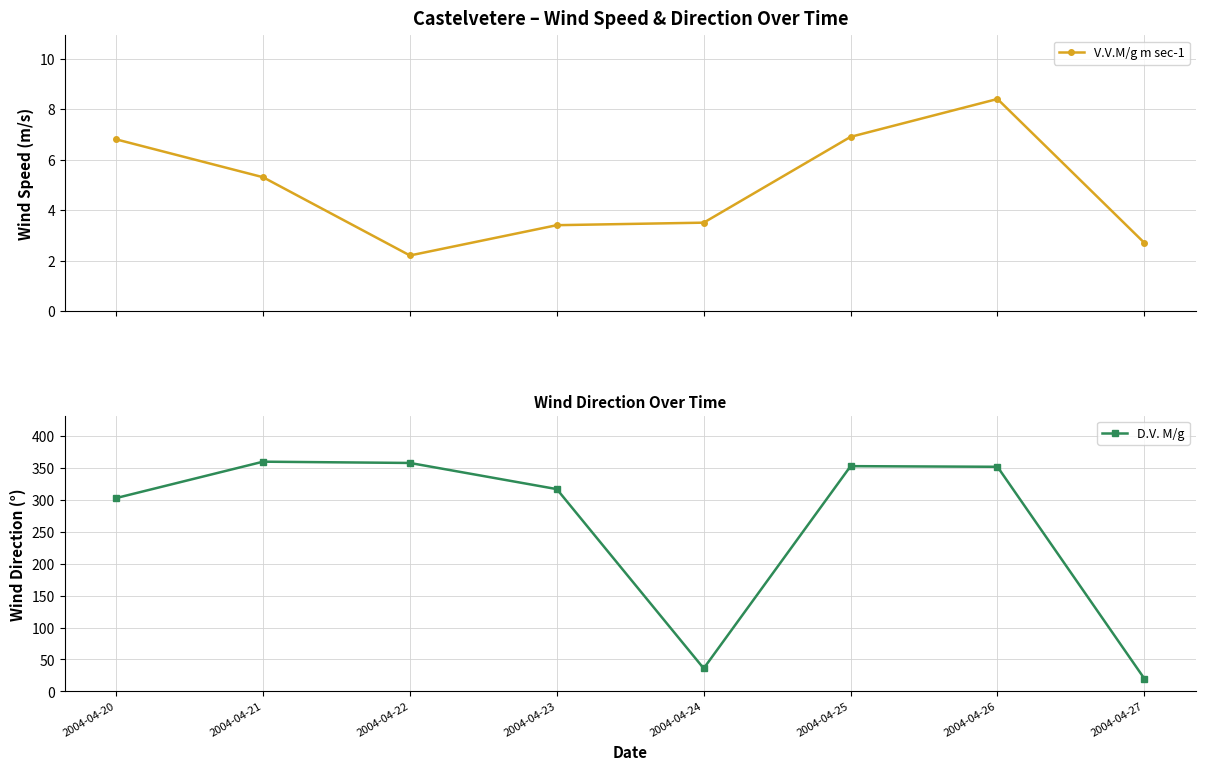

Reading left to right, transcribe all the data shown in this chart.

V.V.M/g m sec-1: 6.8	5.3	2.2	3.4	3.5	6.9	8.4	2.7
D.V. M/g: 303.0	360.0	358.0	317.0	36.0	353.0	352.0	20.0